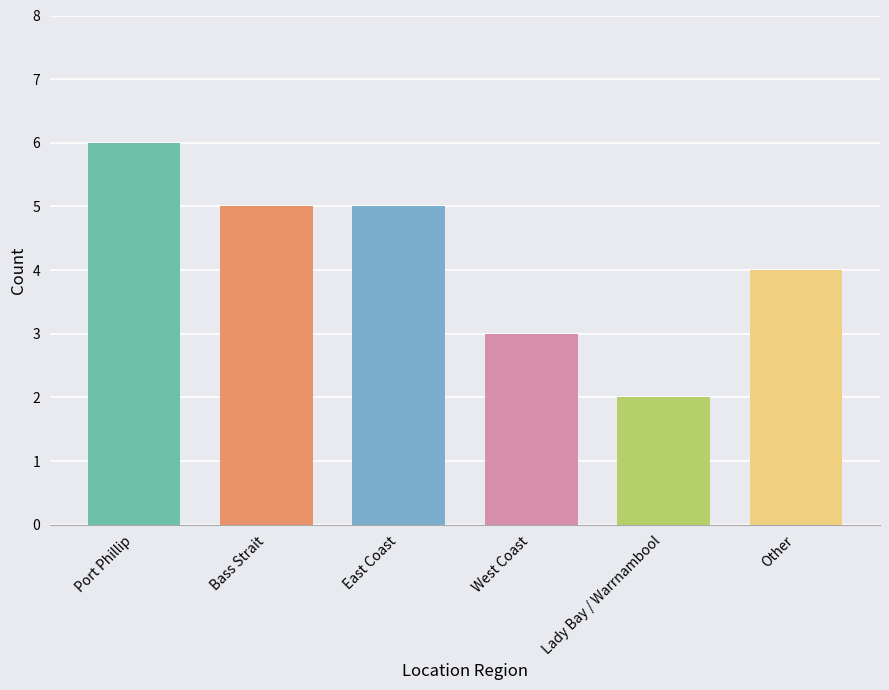

Rank the categories by value from highest to lowest.

Port Phillip, Bass Strait, East Coast, Other, West Coast, Lady Bay / Warrnambool